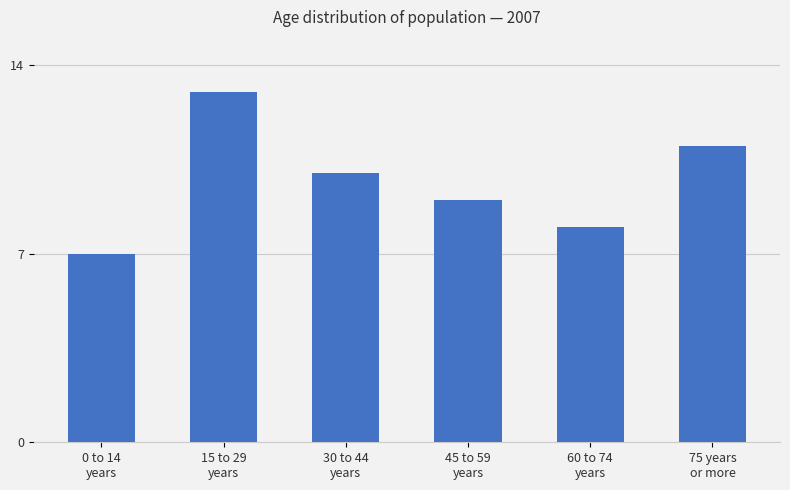

At which label is the value closest to 10?

30 to 44
years